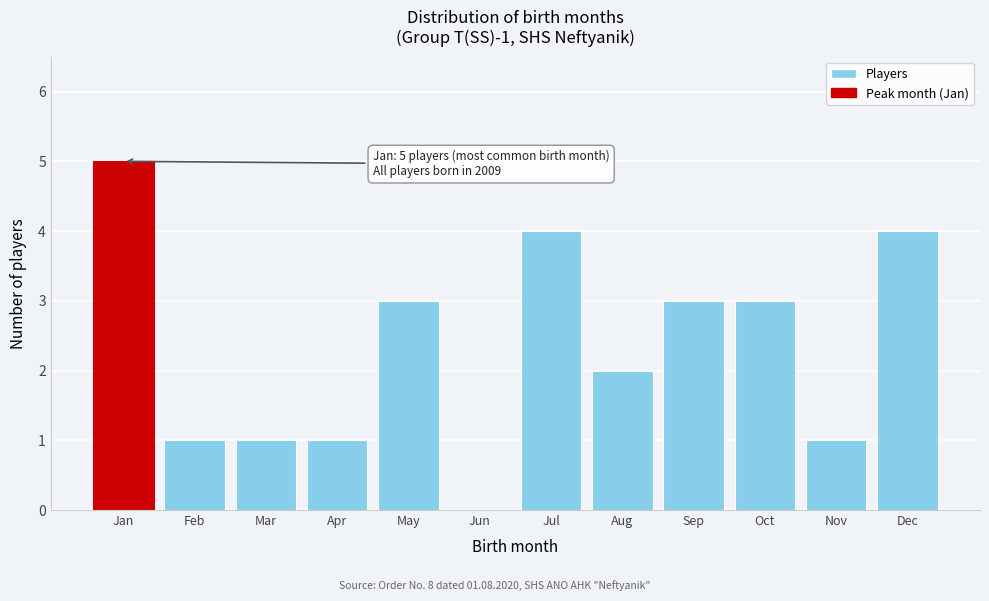

Which category has the highest value across all series?

Jan